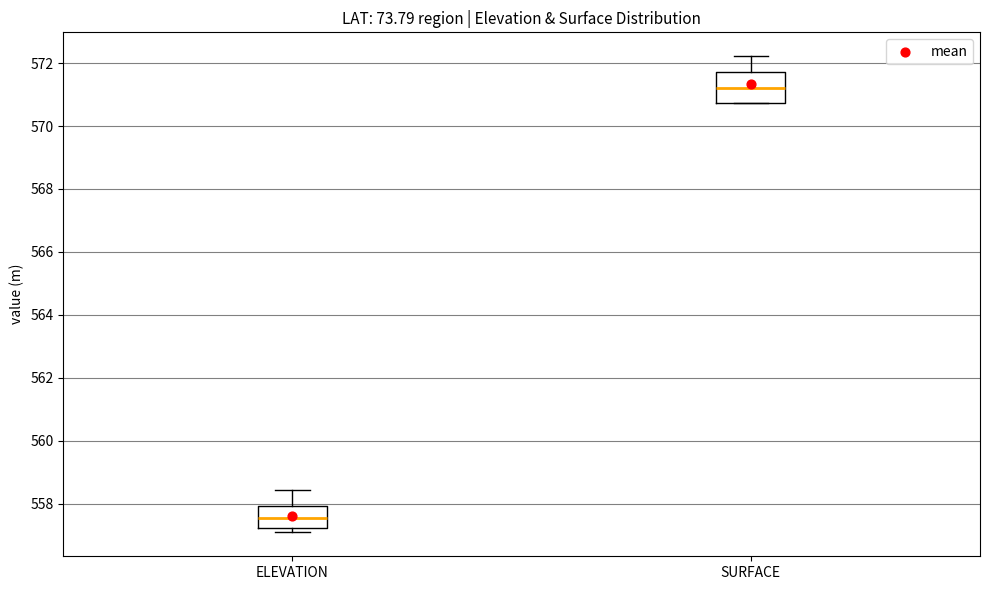

Reading left to right, read every box against the y-axis: the position of its median line, the range the box covers, and the ends of its whiskers. The values are not printed on the chart, so give them approximately, as read against the axis.

ELEVATION: median 557.6, box 557.2 to 558.0, whiskers 557.0 to 558.4
SURFACE: median 571.2, box 570.8 to 571.8, whiskers 570.8 to 572.2